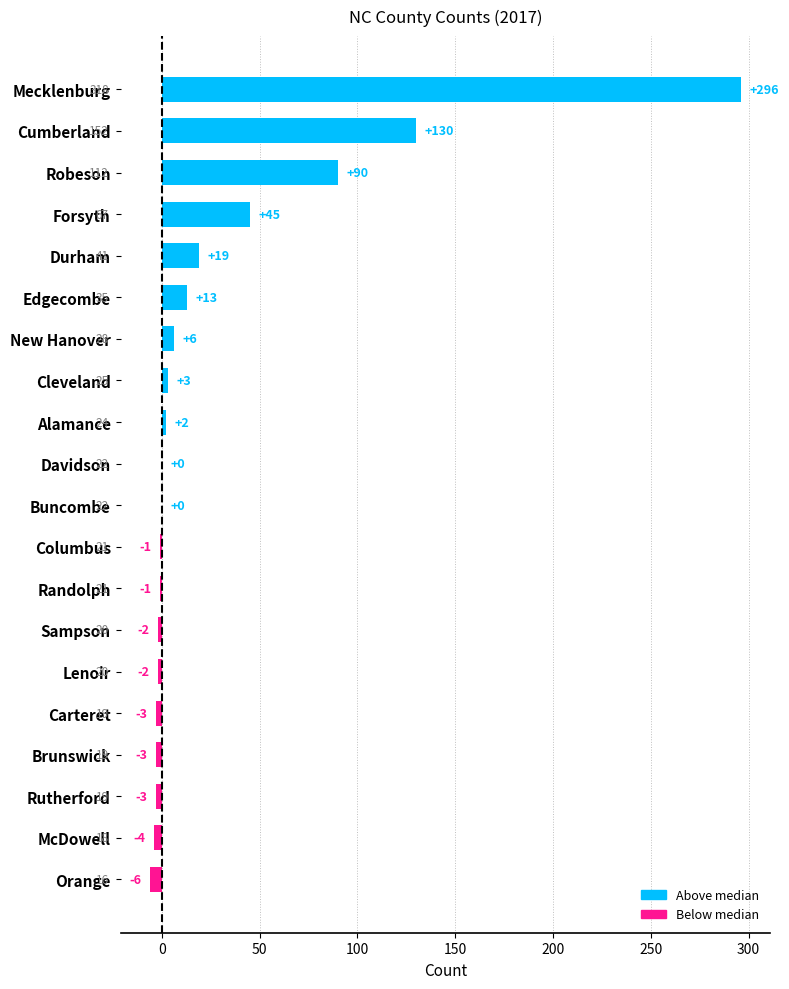

True or false: the data shows -3 at Brunswick.

True